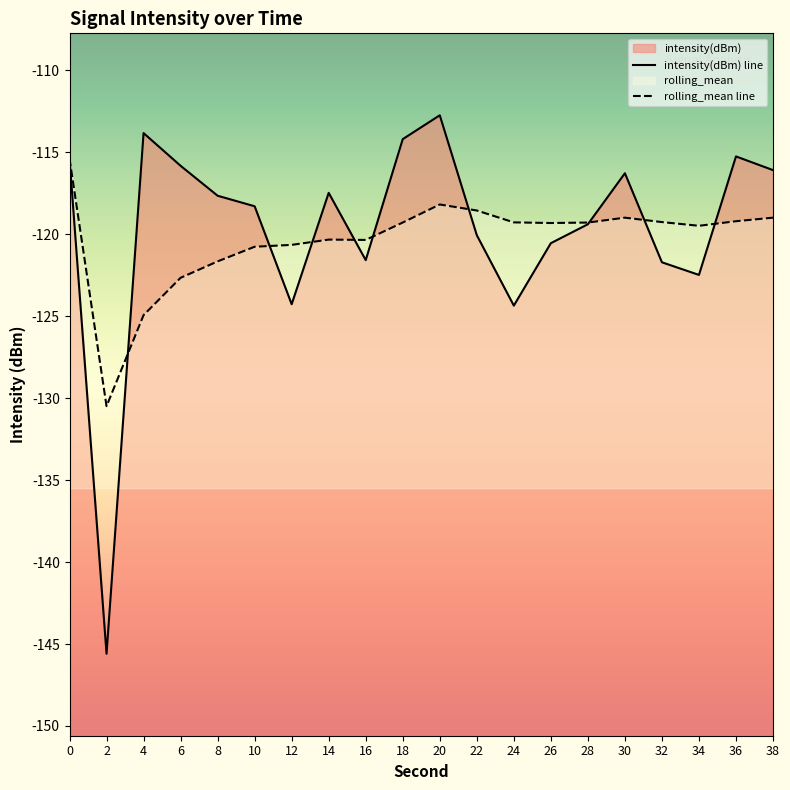

The value of rolling_mean line at 4 is -56.0. True or false?

False